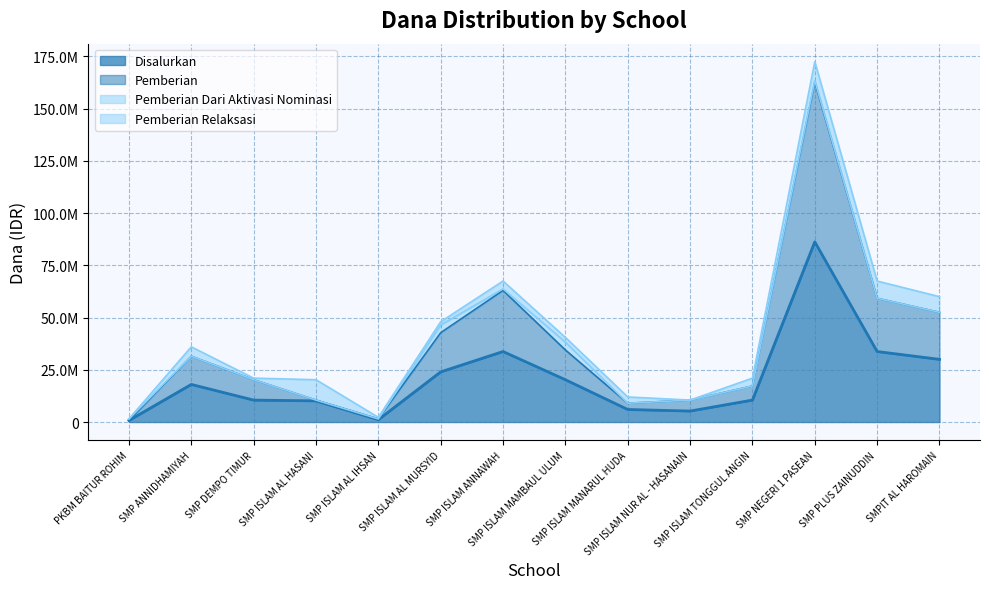

Is it true that Disalurkan equals 18000000 at SMP ANNIDHAMIYAH?

True